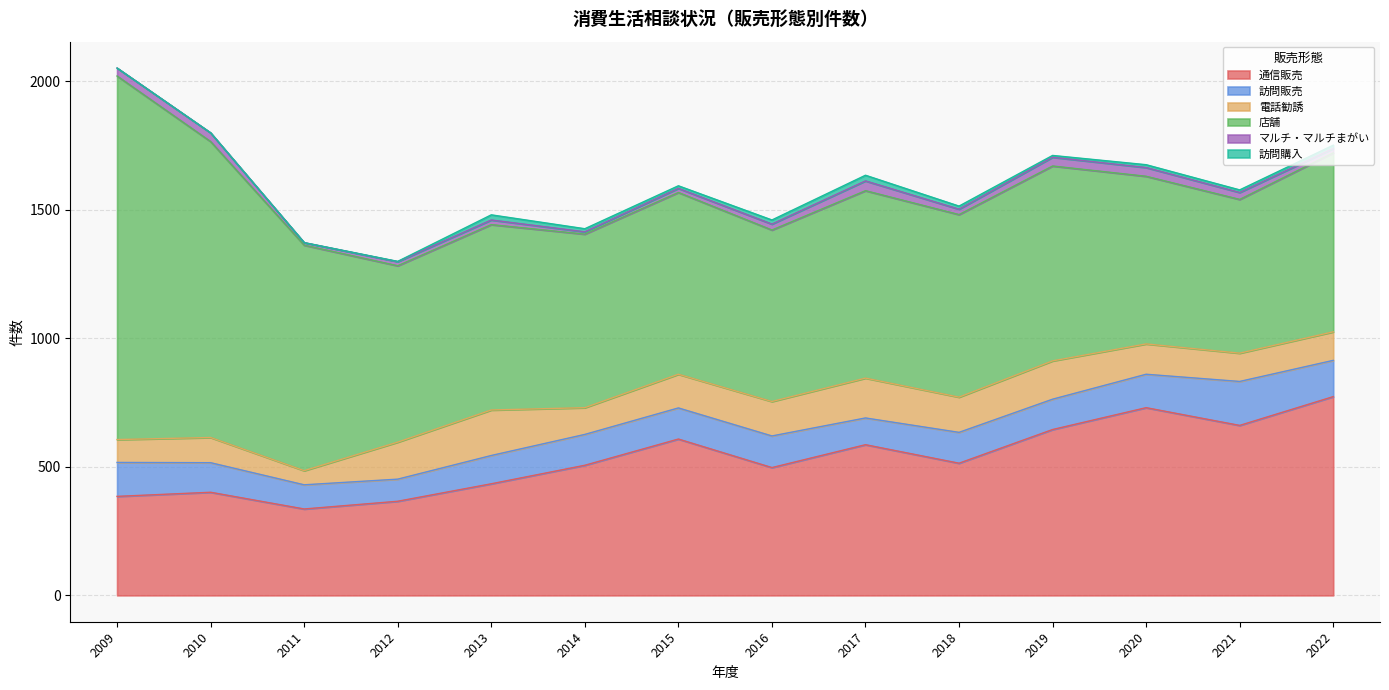

What is the greatest value displayed?

1414